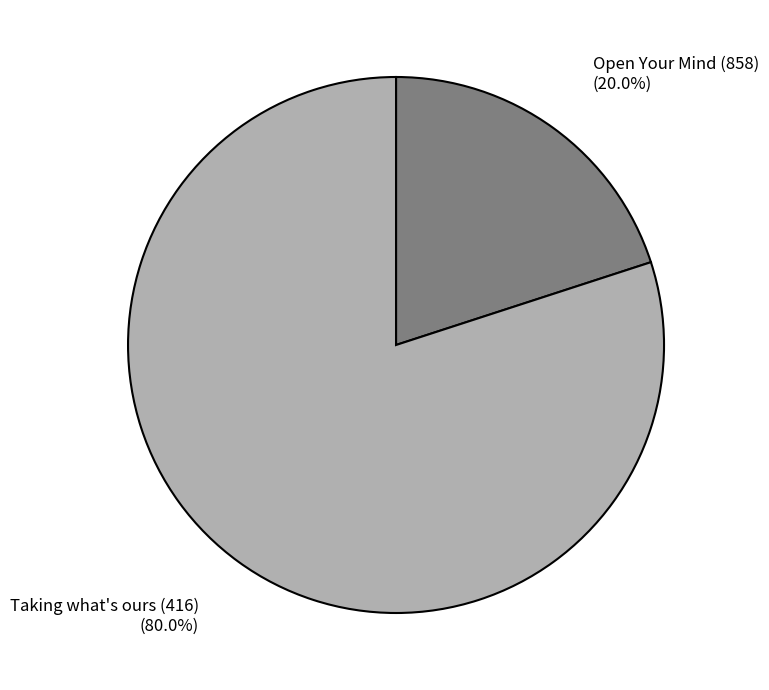

Rank the categories by value from highest to lowest.

Taking what's ours (416), Open Your Mind (858)